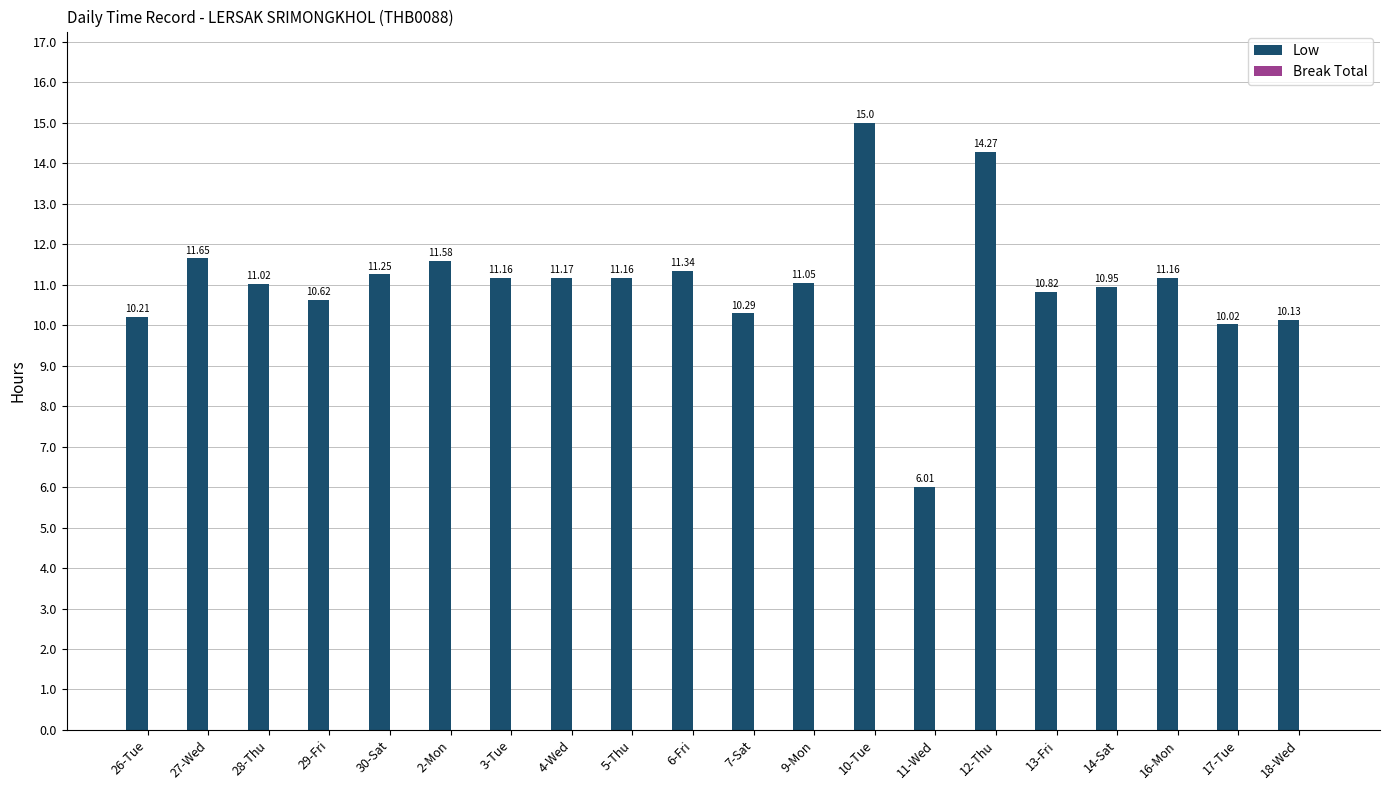

What is the difference between the values at 17-Tue and 10-Tue?

5.0